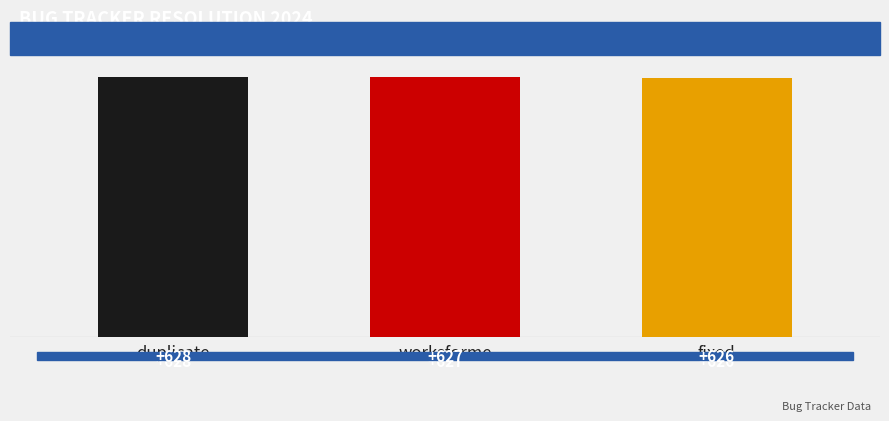

What is the average value?

627